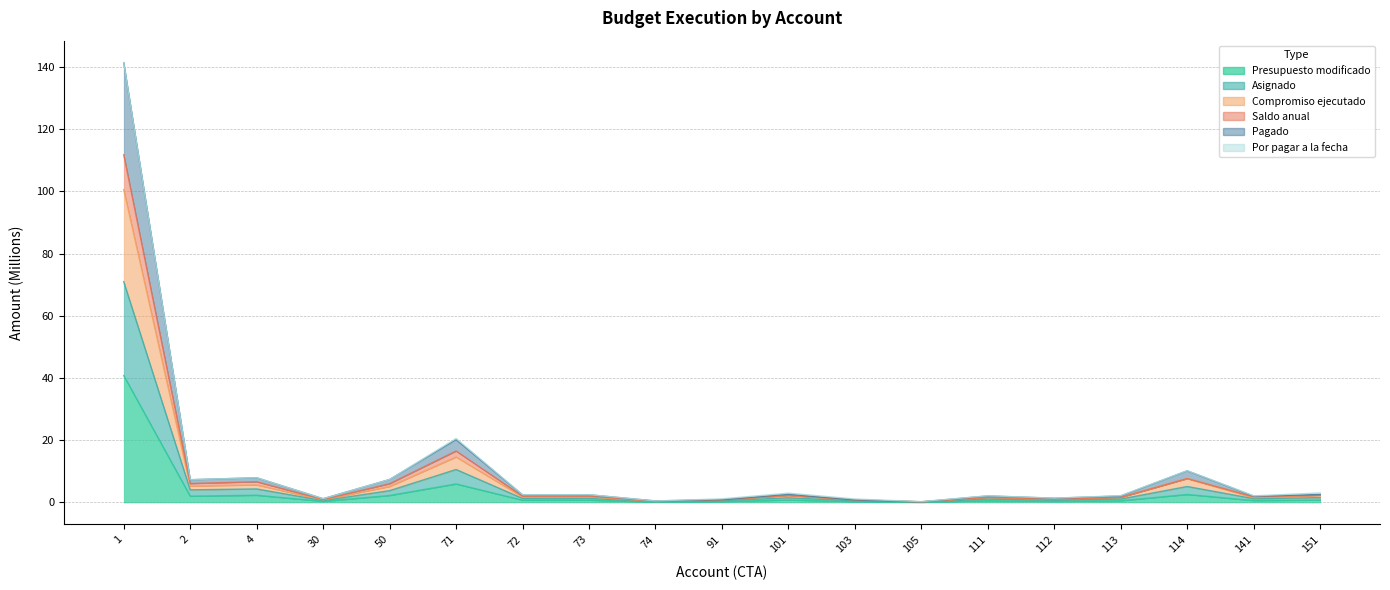

Rank the categories by Compromiso ejecutado value from lowest to highest.

105, 74, 103, 30, 91, 112, 141, 111, 113, 72, 73, 101, 151, 50, 2, 4, 114, 71, 1